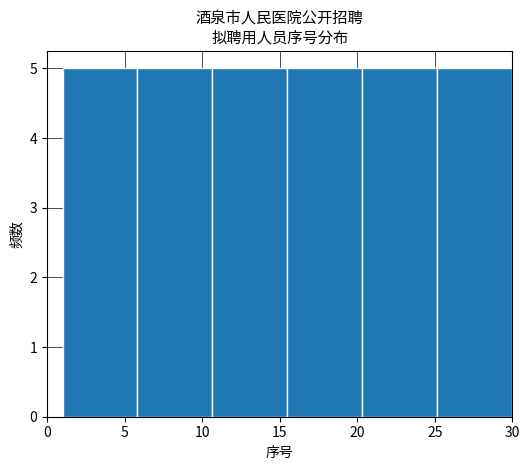

Reading left to right, transcribe this chart: for each bar, give the range it covers on the x-axis and its height. Neither the bar edges nor the heights are printed on the chart, so give them approximately, as read against the axes.

1.0 to 6.0: 5
6.0 to 10.5: 5
10.5 to 15.5: 5
15.5 to 20.5: 5
20.5 to 25.0: 5
25.0 to 30.0: 5